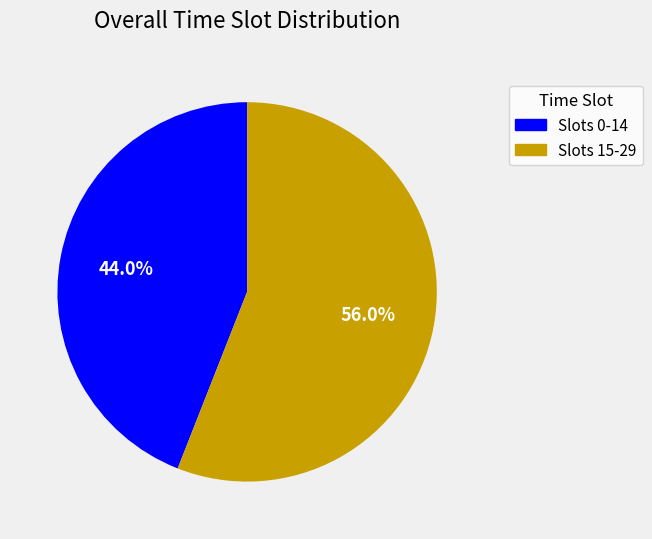

Does any single category account for the majority?

Yes